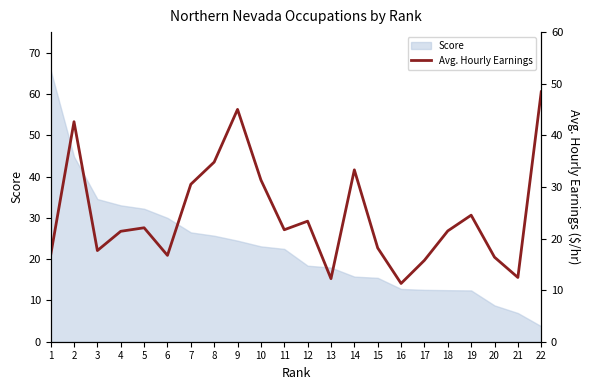

How many lines are shown in the chart?

1